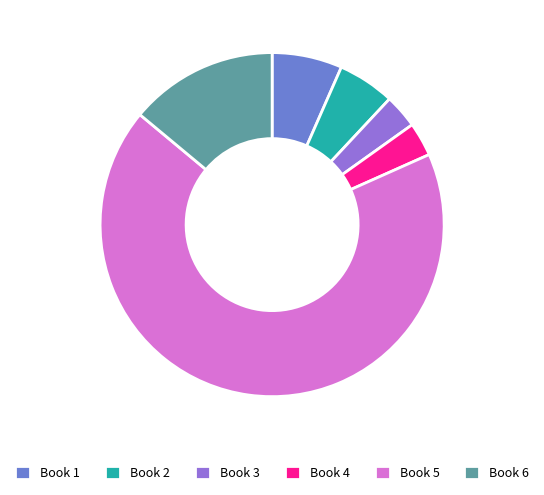

What is the majority slice?

Book 5